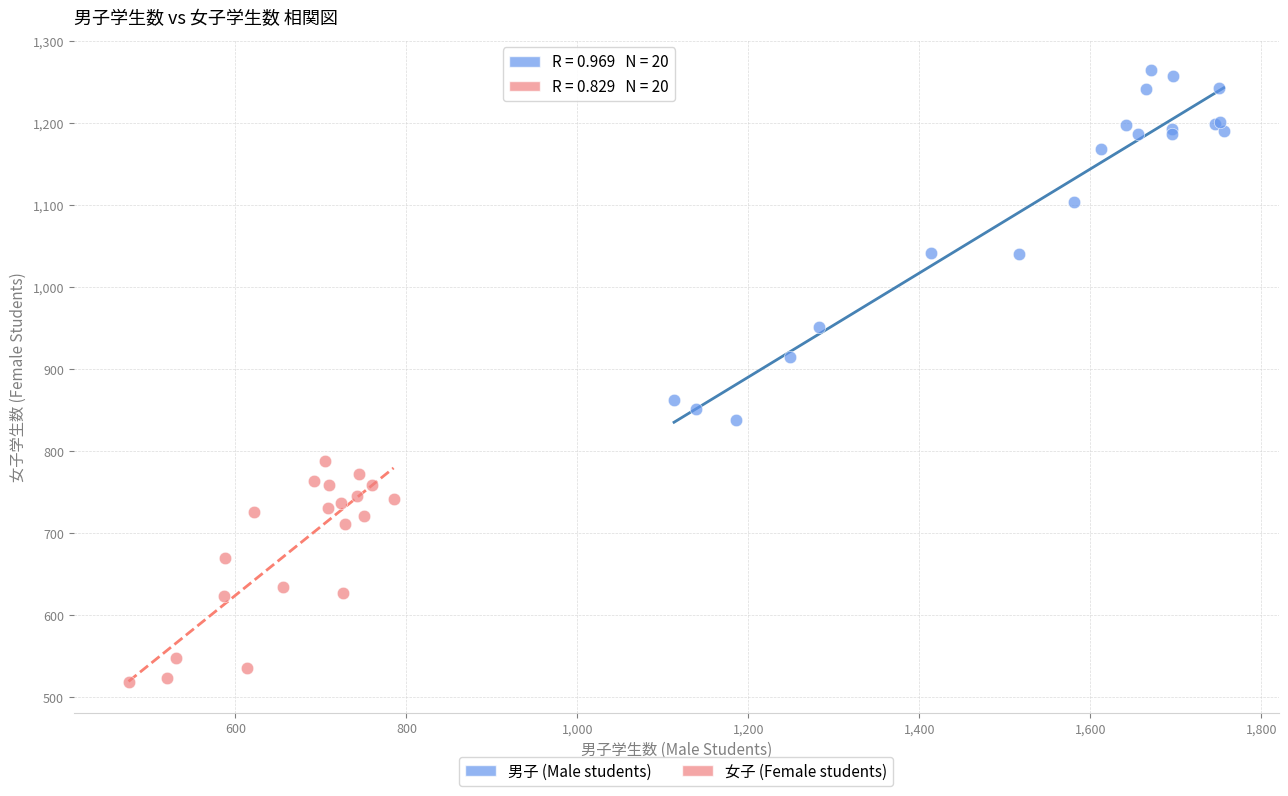

Which series contains the highest Y value?

男子 (Male students)